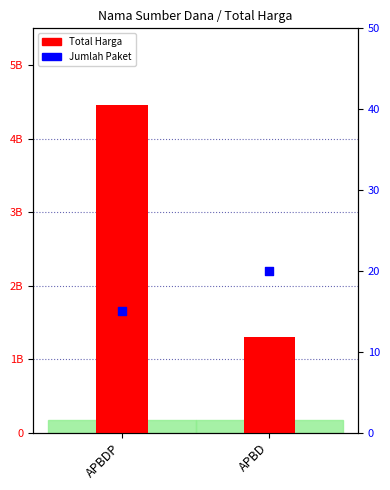

At how many categories does at least one series exceed 1623103600?

1